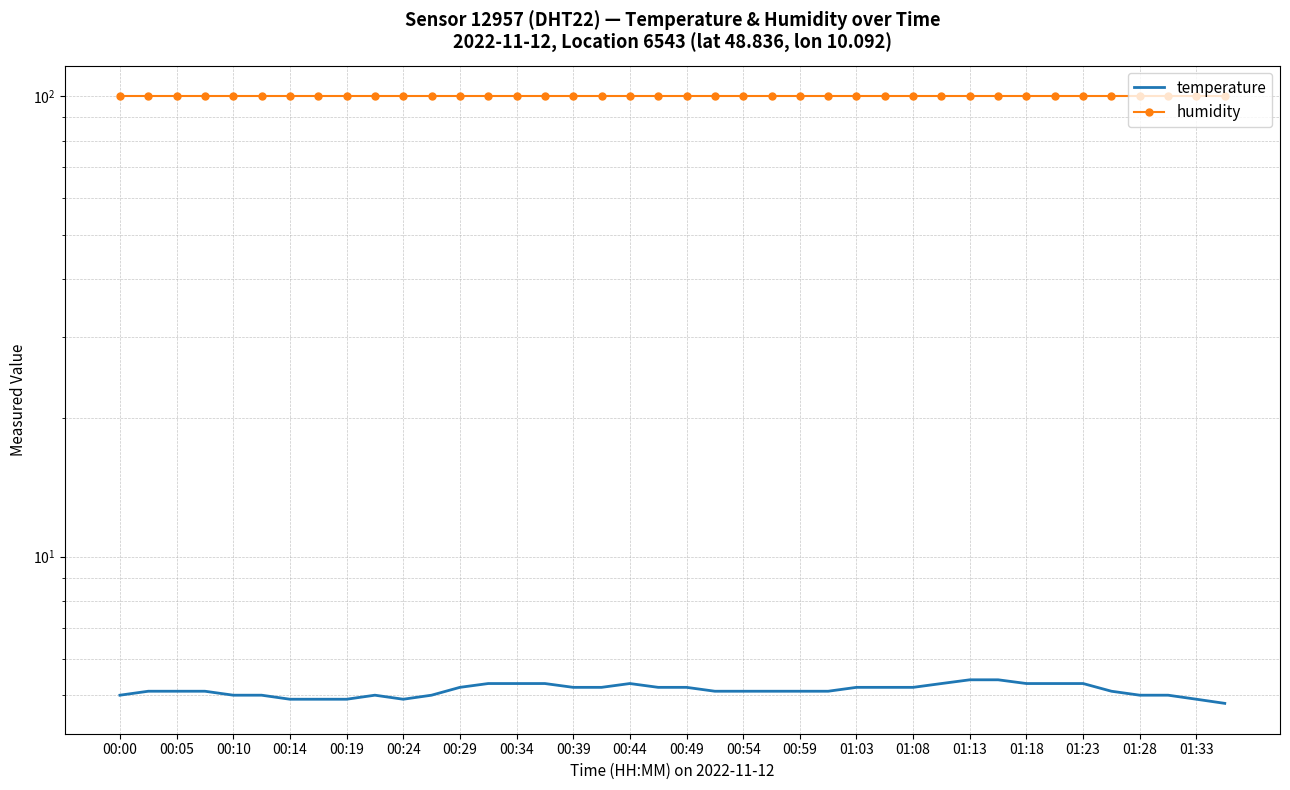

List the series in order of their peak value, highest first.

humidity, temperature